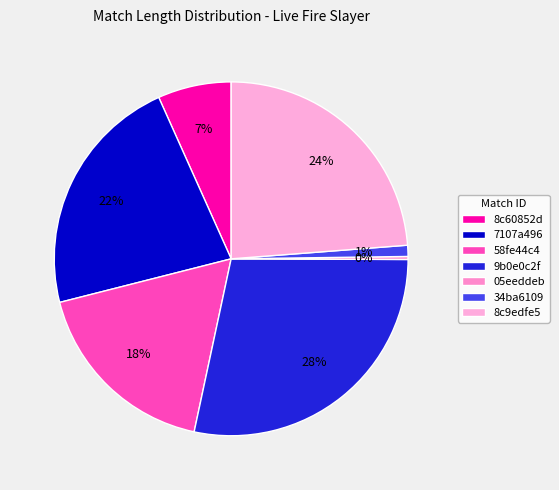

True or false: 8c9edfe5 accounts for 24% of the total.

True